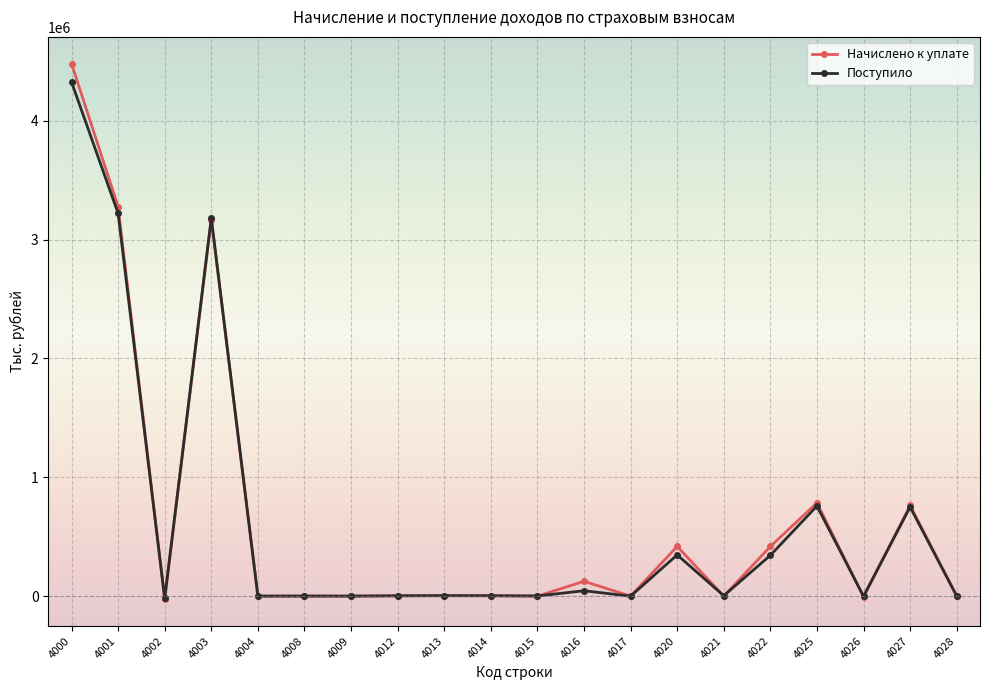

Where does the Начислено к уплате series first go above 2947?

4000